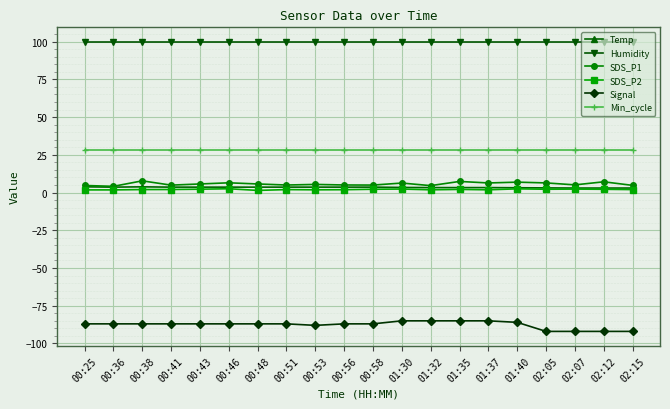

What is the smallest value displayed?

-92.0